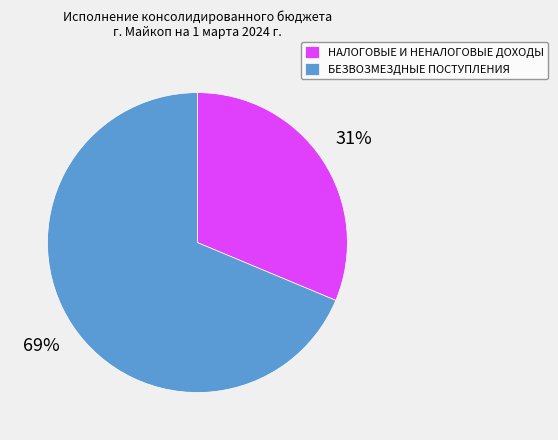

The НАЛОГОВЫЕ И НЕНАЛОГОВЫЕ ДОХОДЫ slice represents 38% of the pie. True or false?

False